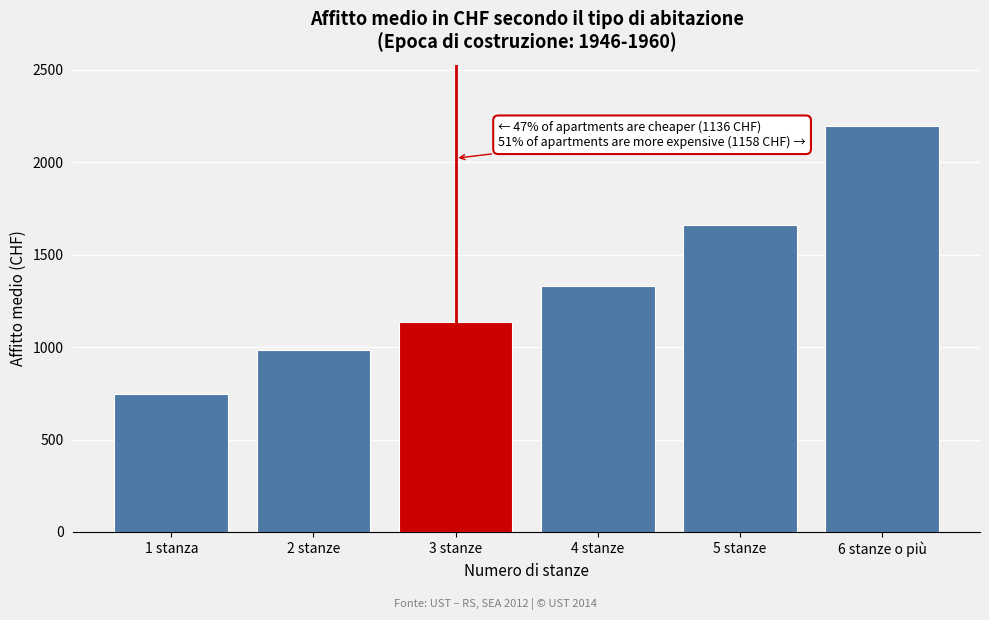

Reading left to right, extract all data points from this chart.

748	985	1136	1329	1660	2198